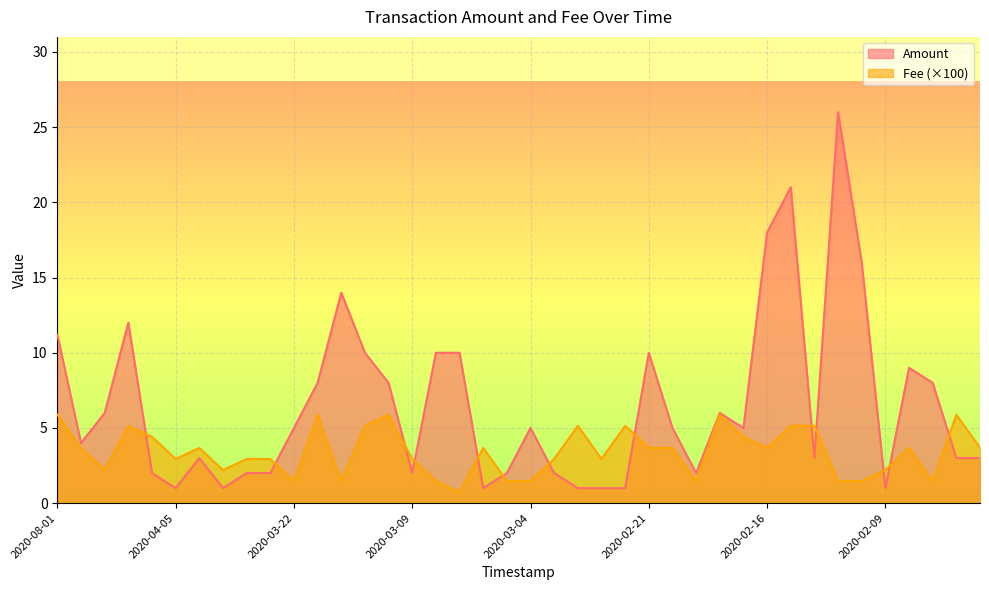

List the series in order of their peak value, lowest first.

Fee (×100), Amount